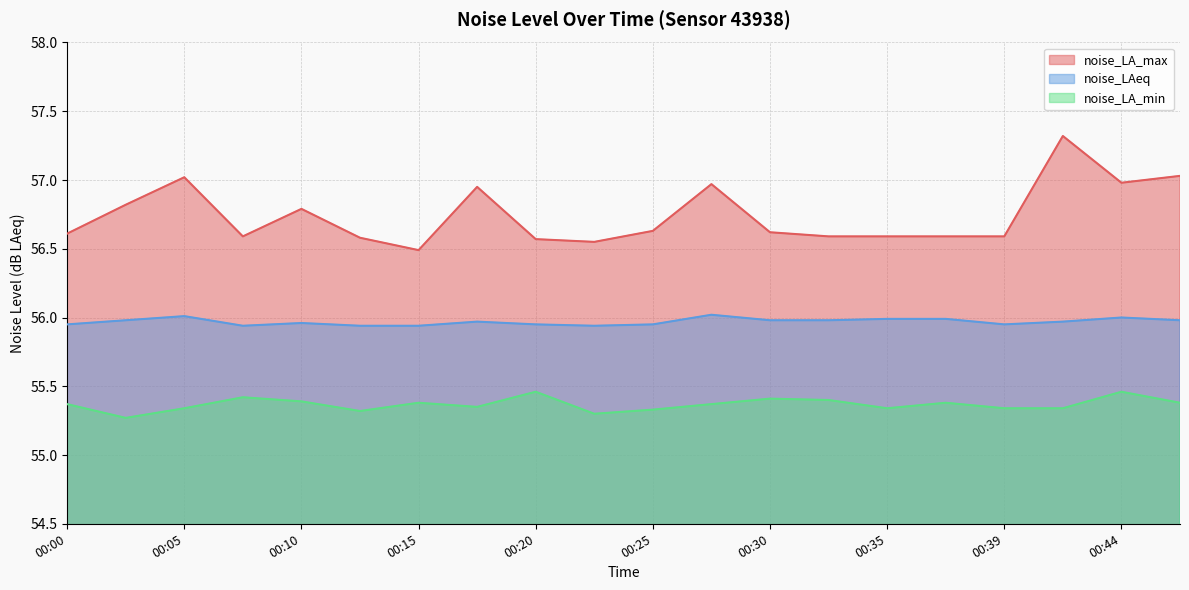

Count the number of data series in this chart.

3